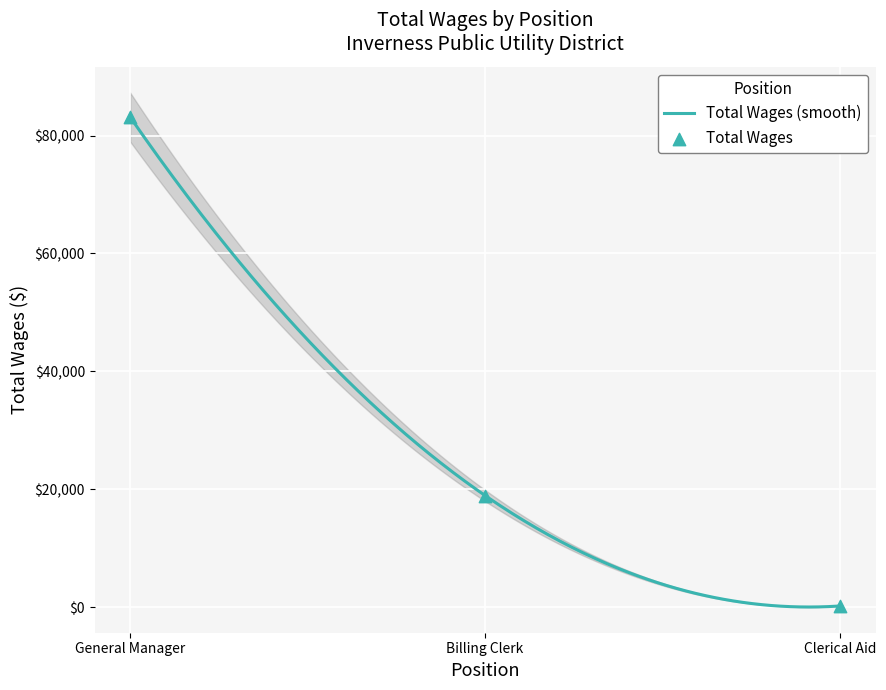

Between General Manager and Clerical Aid, which is larger?

General Manager